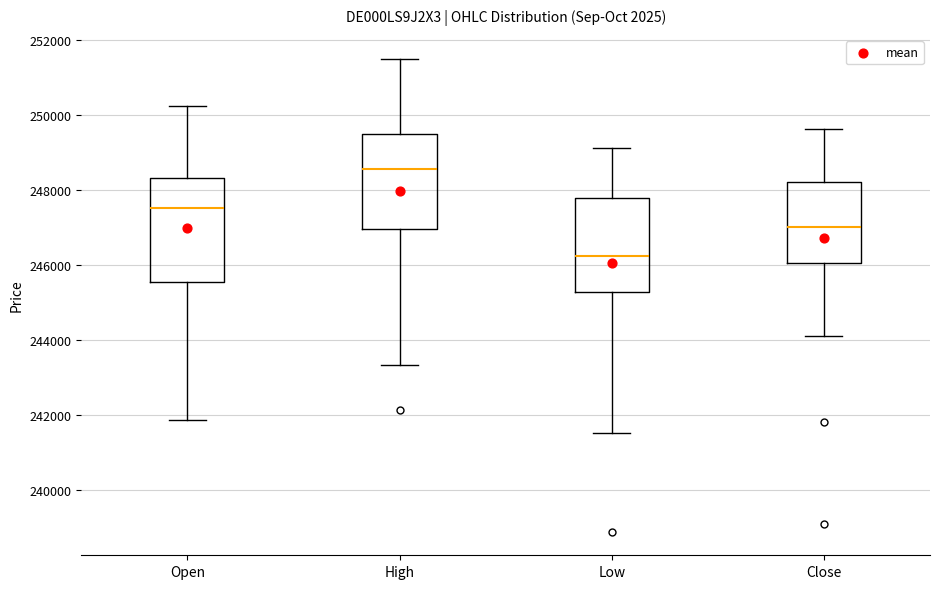

Which box's median line is the lowest?

Low